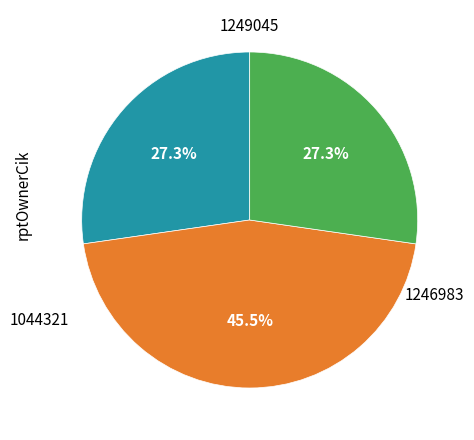

Does 1044321 represent more than half of the total?

No